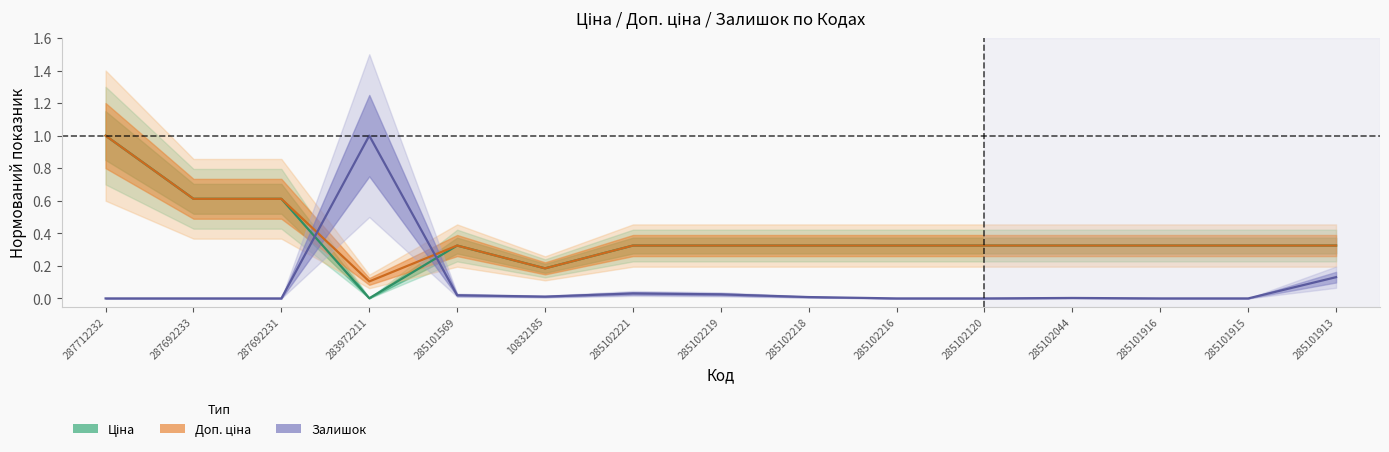

True or false: Залишок and Ціна cross at least once.

True